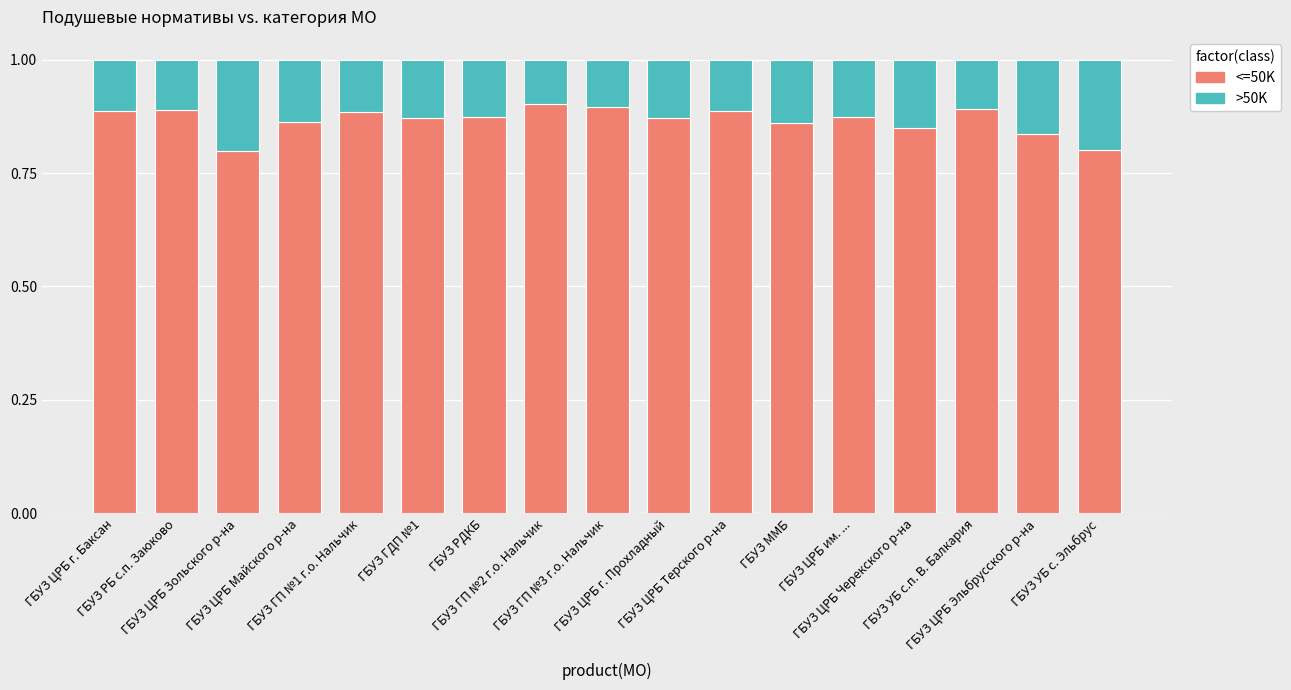

How many <=50K values are between 0 and 1?

17